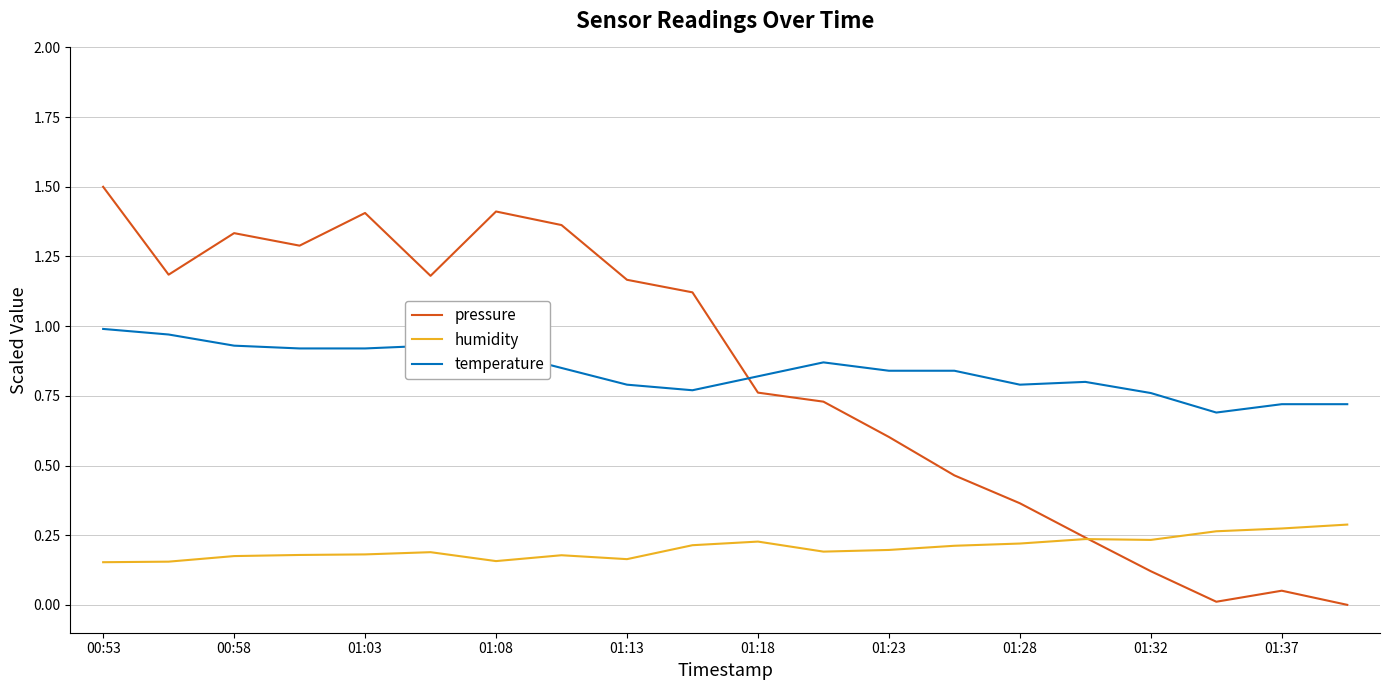

Which series has the widest spread of values?

pressure